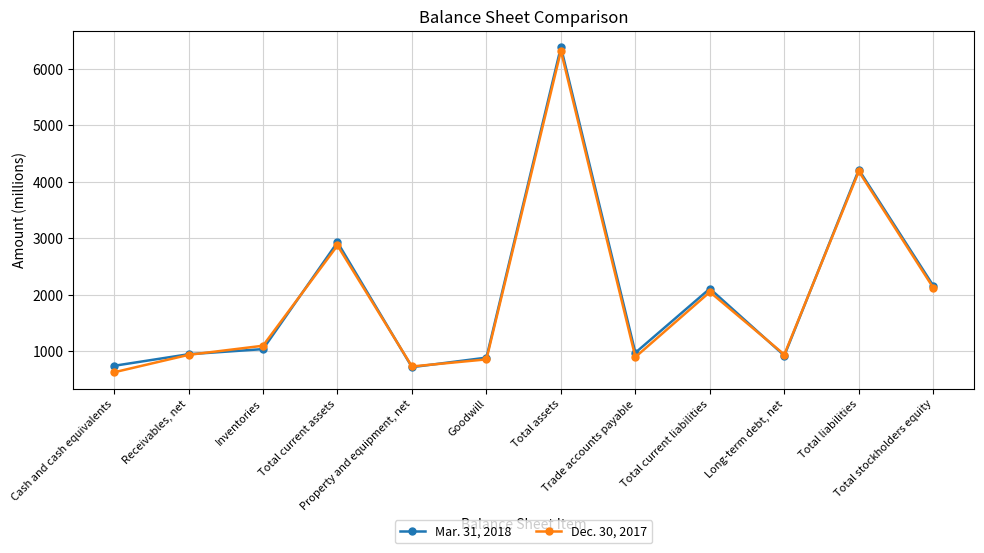

Rank the series by their average value, from lowest to highest.

Dec. 30, 2017, Mar. 31, 2018